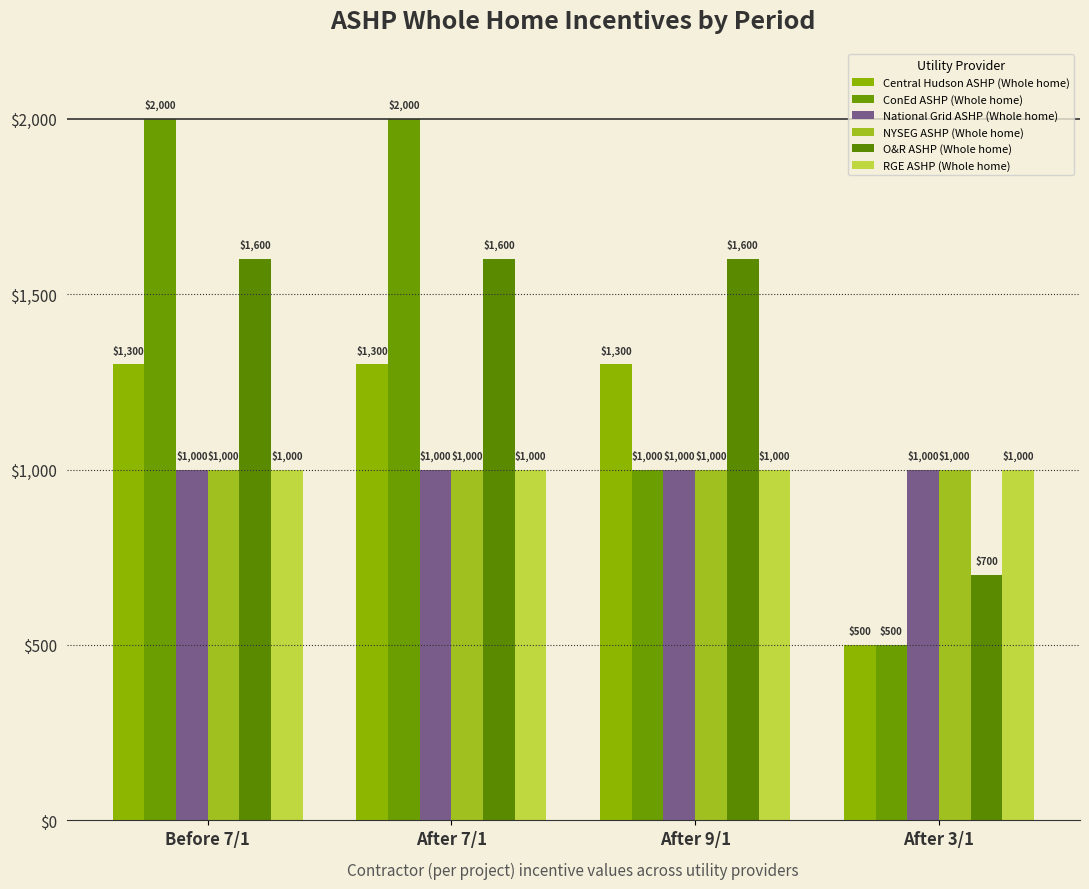

Reading left to right, transcribe all the data shown in this chart.

Central Hudson ASHP (Whole home): 1300	1300	1300	500
ConEd ASHP (Whole home): 2000	2000	1000	500
National Grid ASHP (Whole home): 1000	1000	1000	1000
NYSEG ASHP (Whole home): 1000	1000	1000	1000
O&R ASHP (Whole home): 1600	1600	1600	700
RGE ASHP (Whole home): 1000	1000	1000	1000